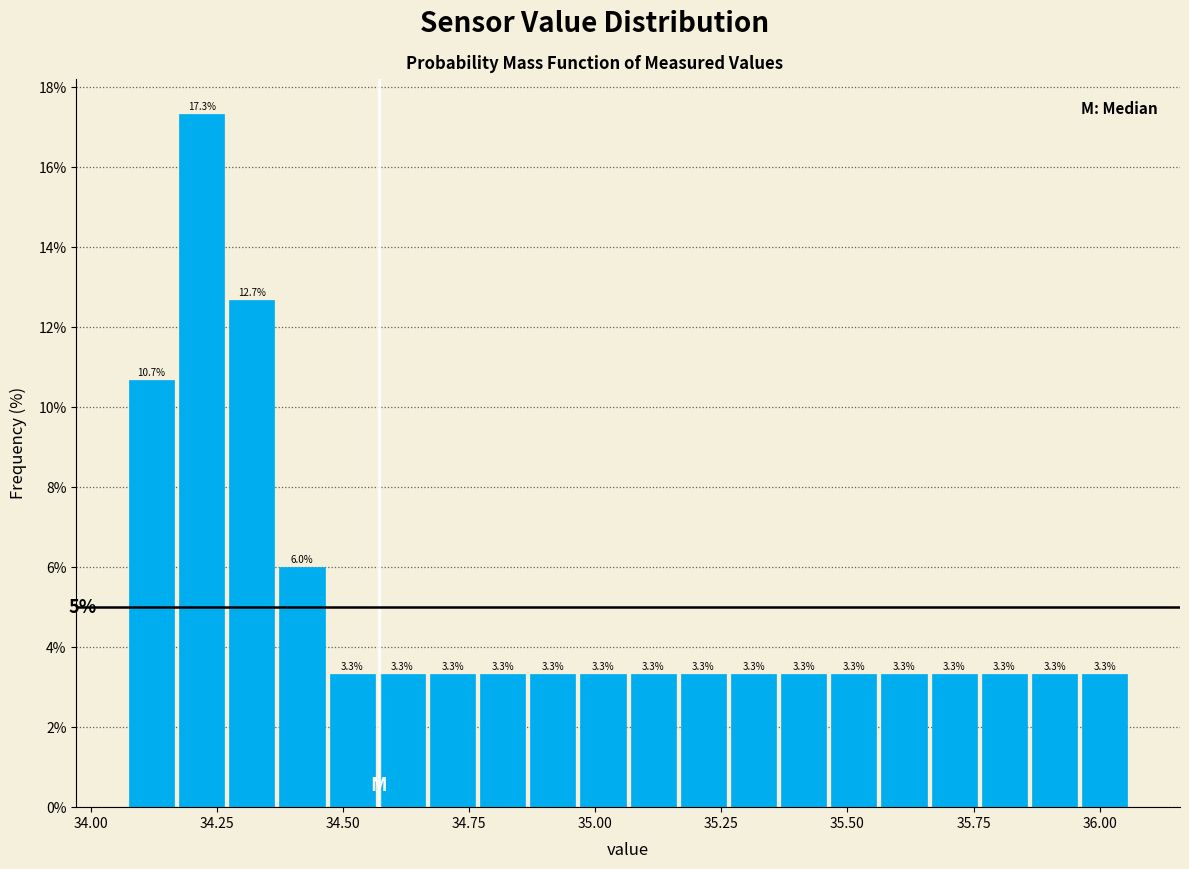

Around what value on the x-axis is the tallest bar? Give the approximate position of its centre, as read against the axis.

34.20